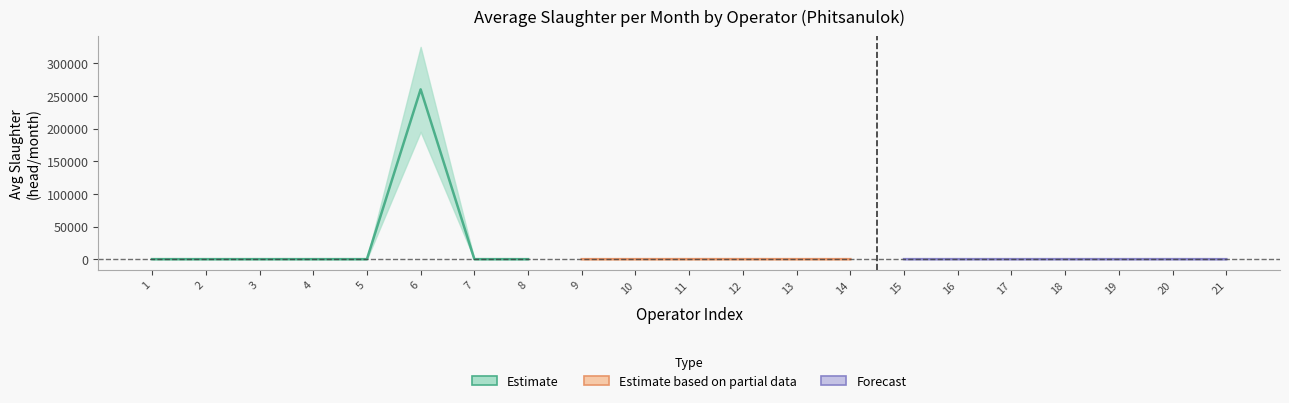

How many data points in การฆ่าสัตว์เฉลี่ย are above 52?

8